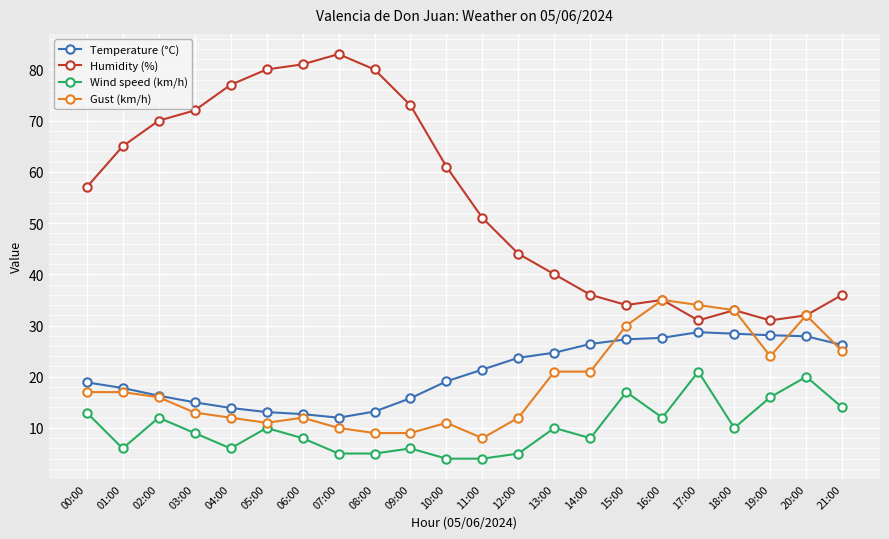

True or false: Wind speed (km/h) has more than 1 interior local peaks.

True